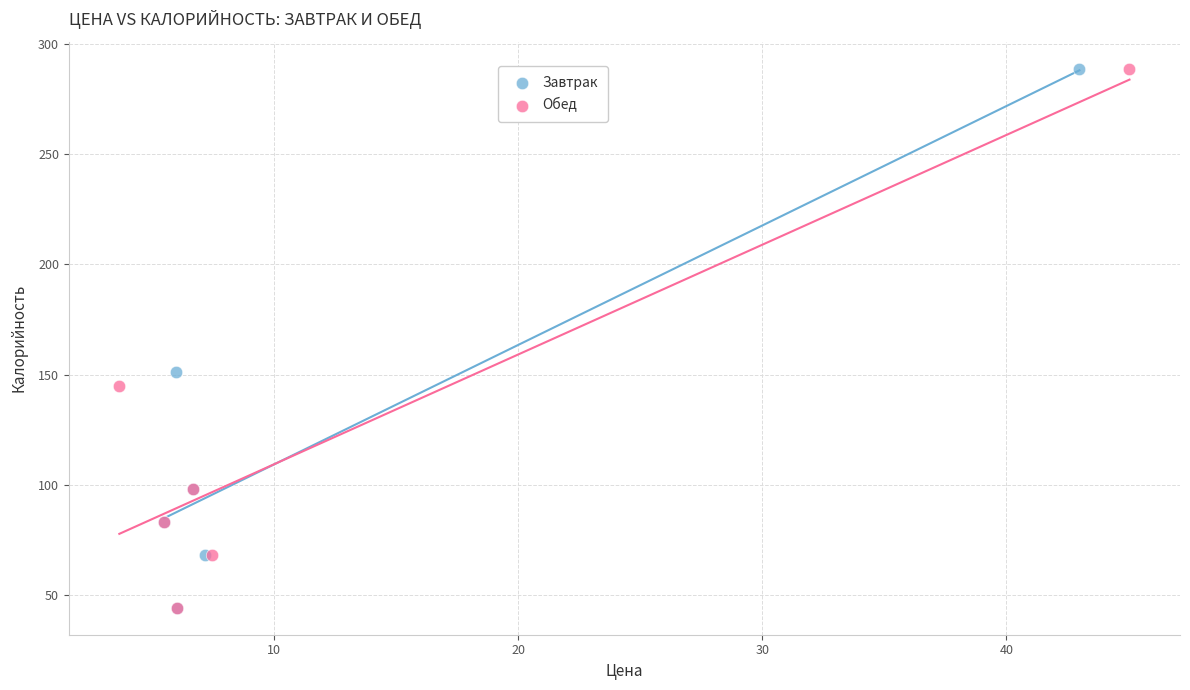

What are all the series names shown in the legend?

Завтрак, Обед